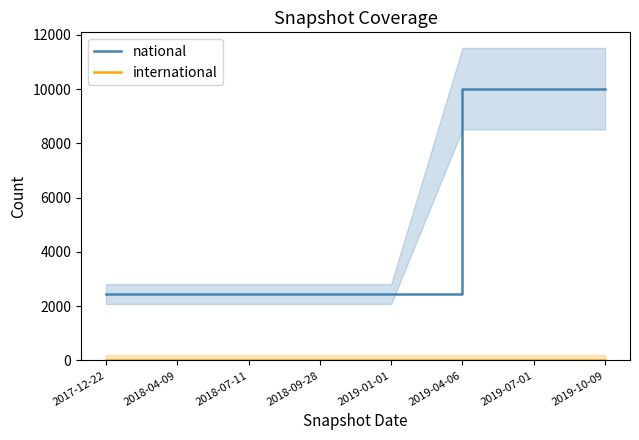

Does the chart display data point markers on the line(s)?

No